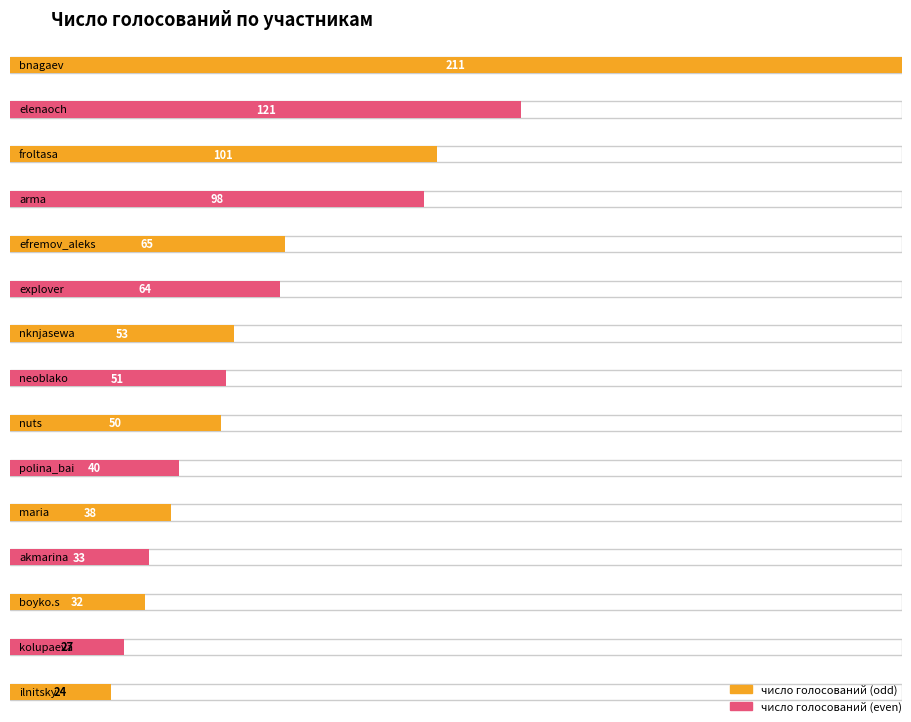

Which category has the highest value across all series?

bnagaev